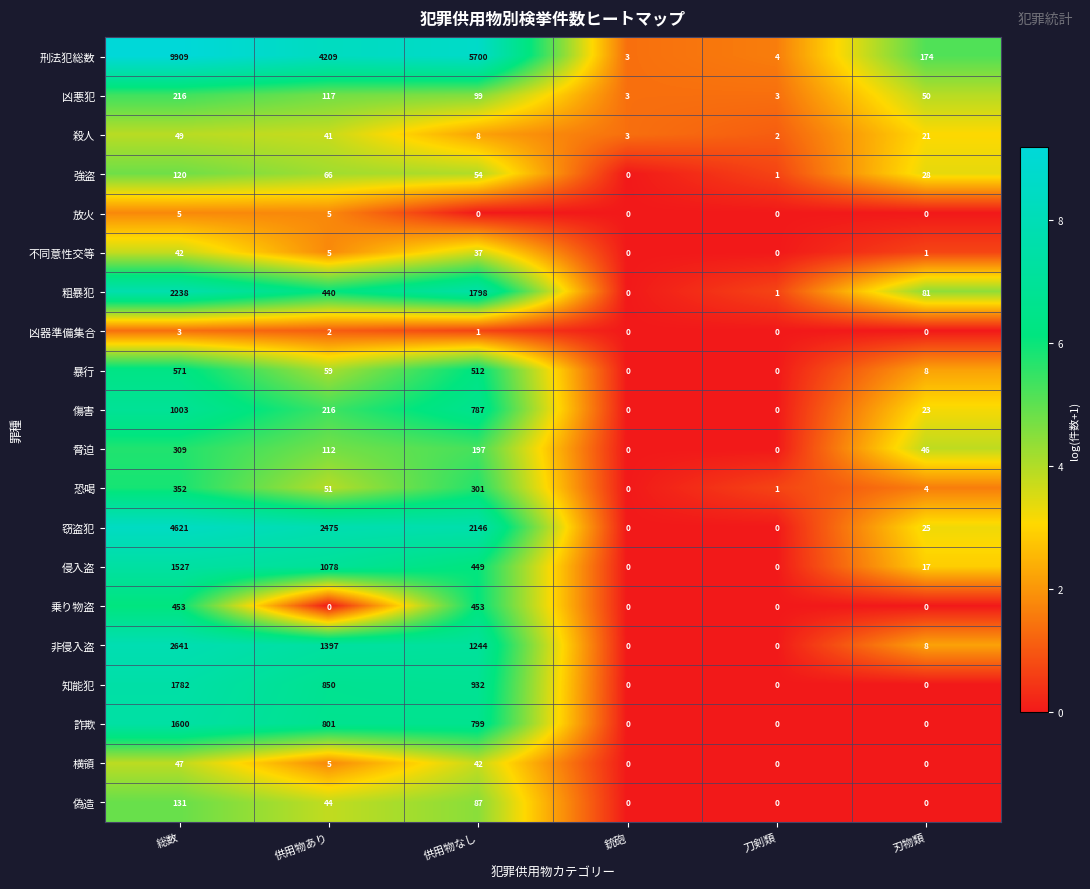

Rank the series at 総数 from highest to lowest value.

刑法犯総数, 窃盗犯, 非侵入盗, 粗暴犯, 知能犯, 詐欺, 侵入盗, 傷害, 暴行, 乗り物盗, 恐喝, 脅迫, 凶悪犯, 偽造, 強盗, 殺人, 横領, 不同意性交等, 放火, 凶器準備集合